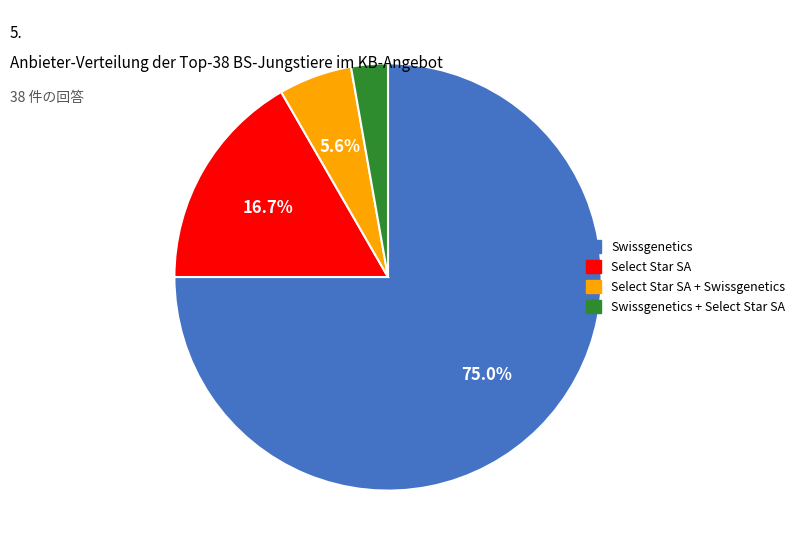

To the nearest percent, what is the difference between the largest and smallest slice percentages?

72%